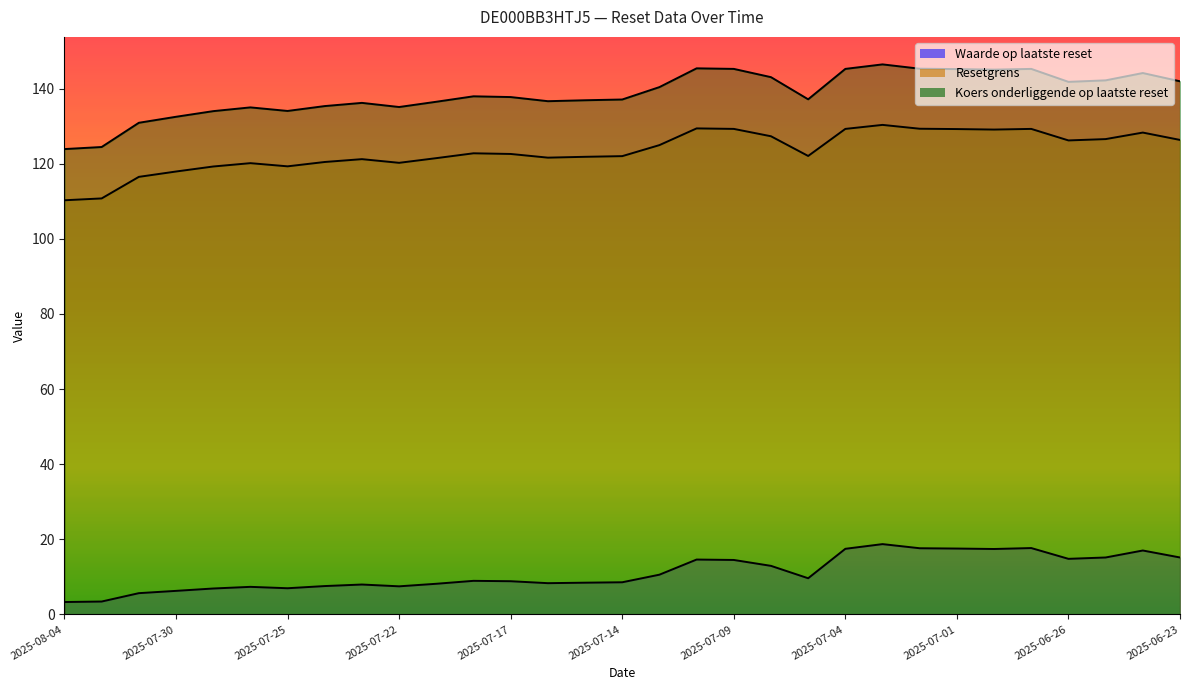

What is the smallest value displayed?

3.3